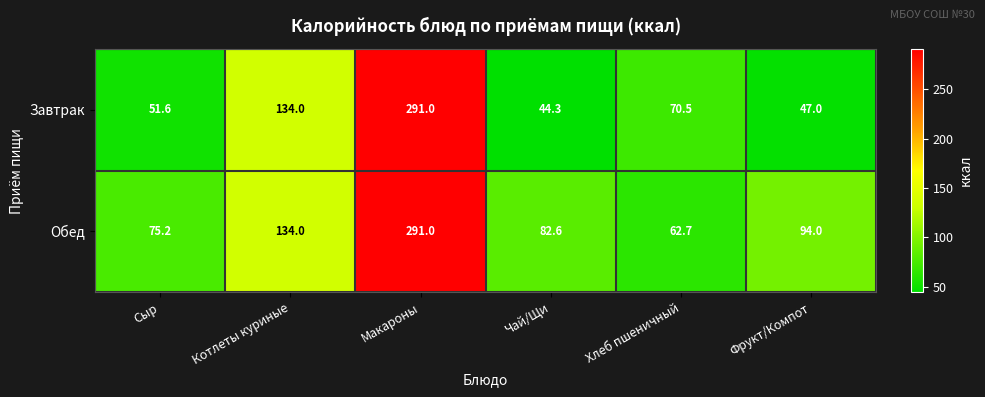

Which category has the highest value across all series?

Макароны